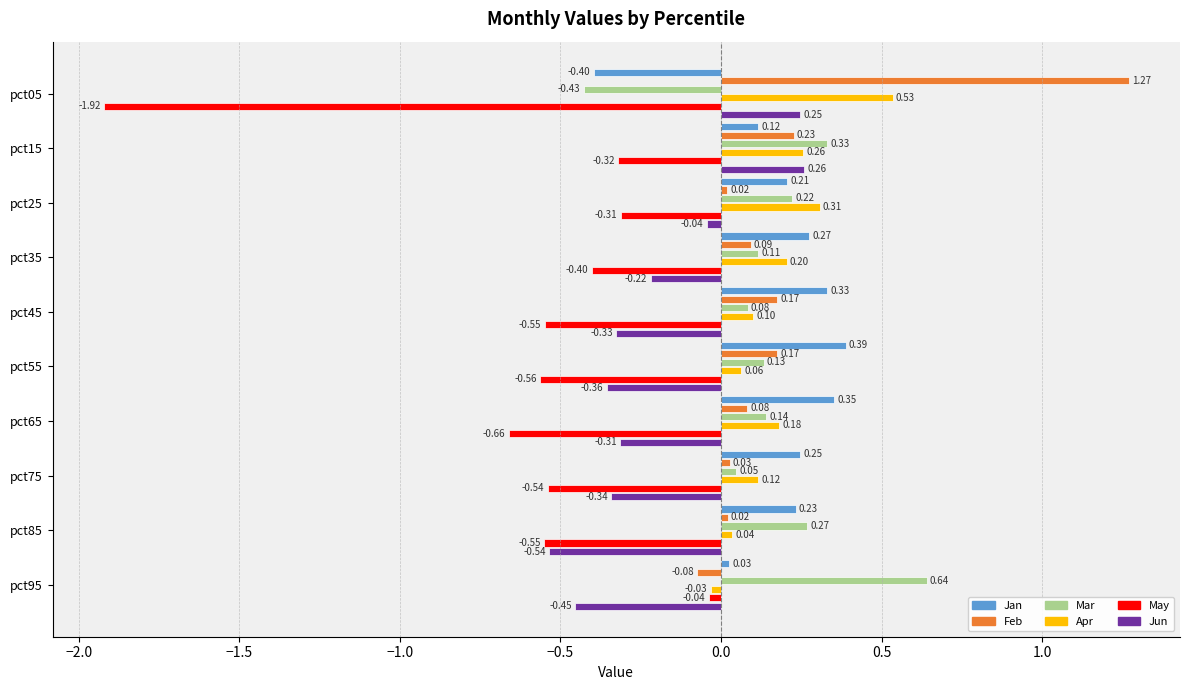

What is the total value across all series at pct75?

-0.4